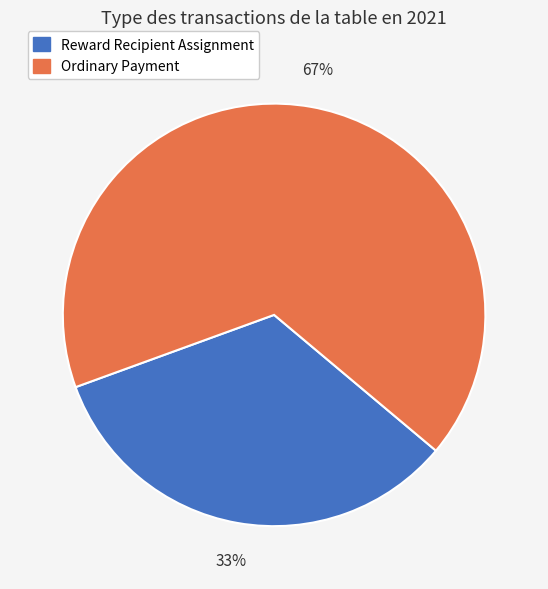

Is the sum of Ordinary Payment and Reward Recipient Assignment greater than half?

Yes